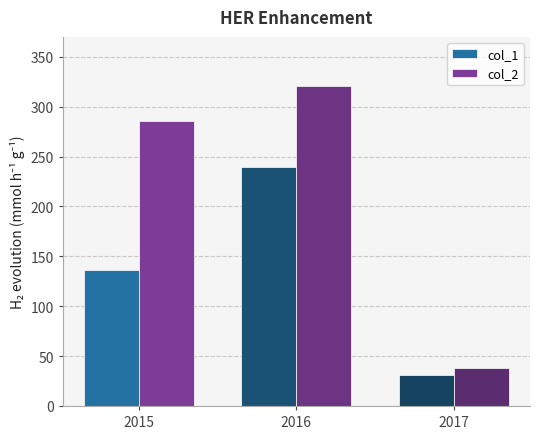

Rank the series by their maximum value, from highest to lowest.

col_2, col_1